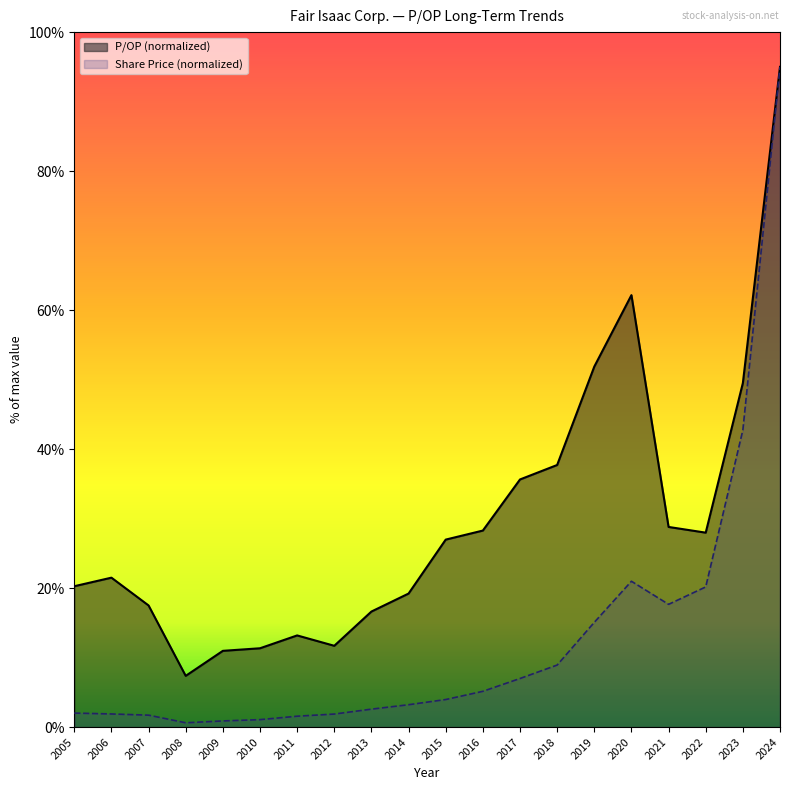

At how many categories does at least one series exceed 63?

1